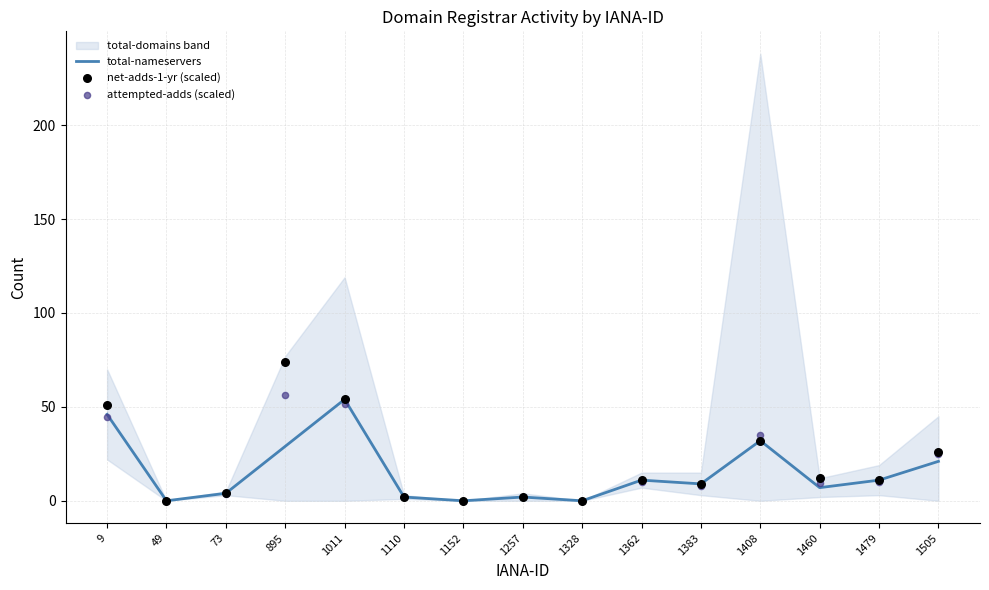

Is the value of attempted-adds (scaled) at 1328 greater than the value of total-nameservers at 73?

No